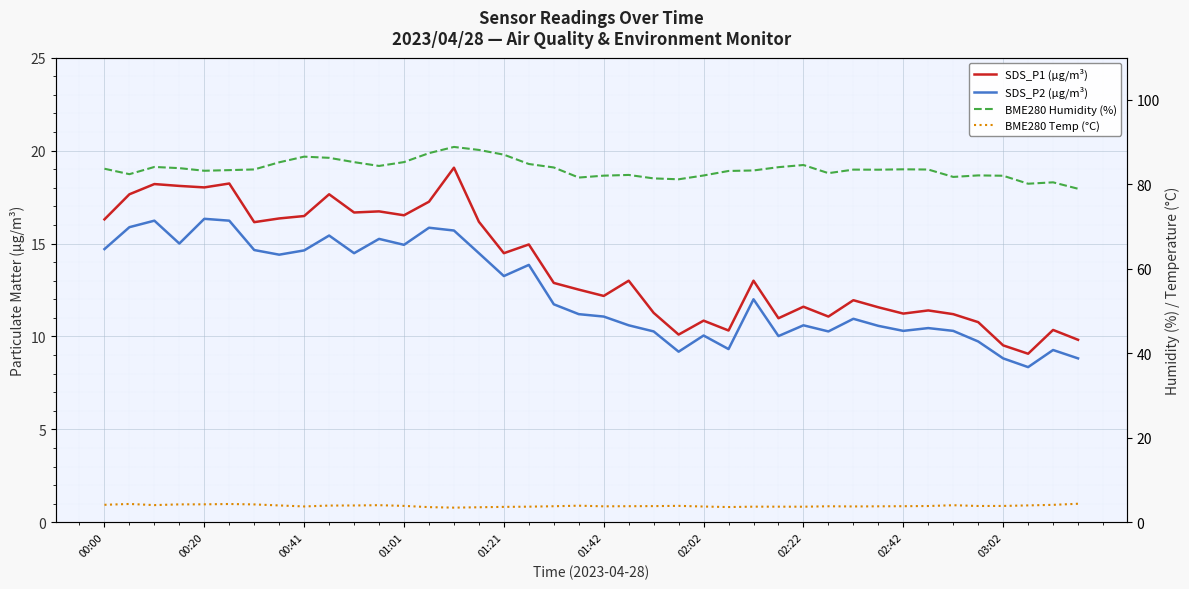

True or false: SDS_P2 (µg/m³) and SDS_P1 (µg/m³) intersect in this chart.

False